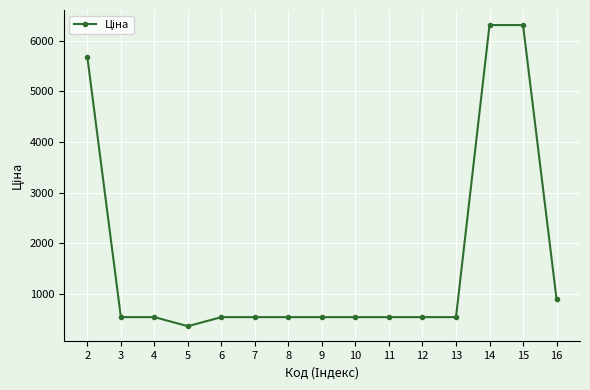

How many categories are shown in the chart?

15